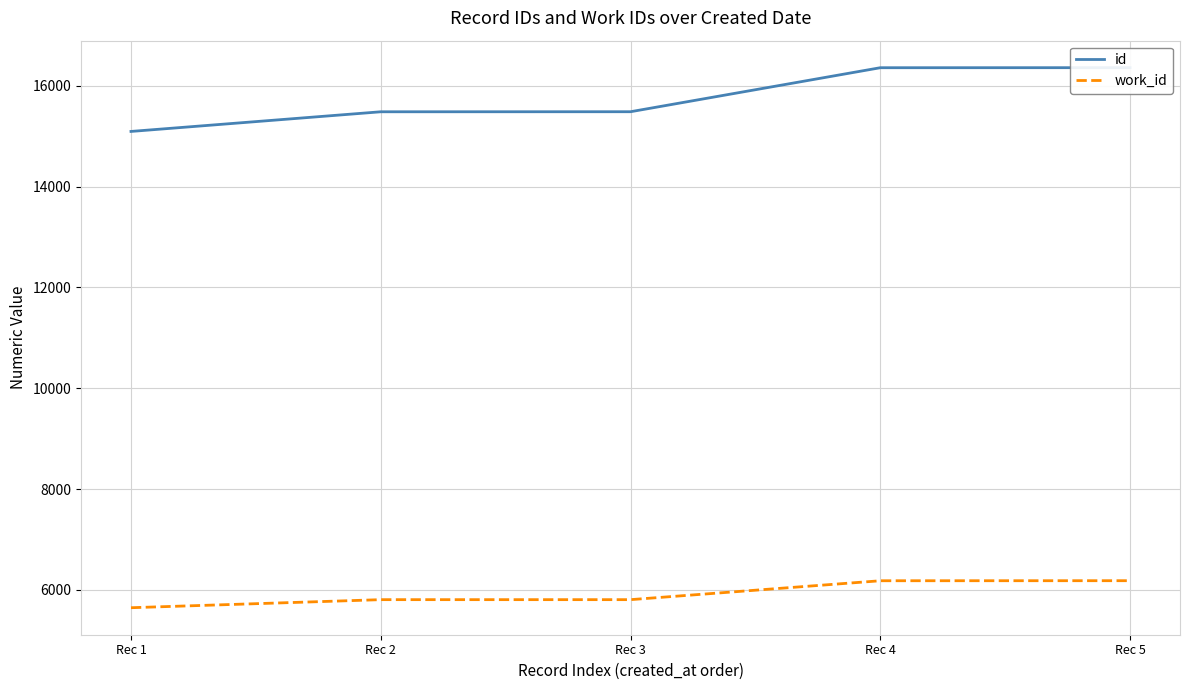

Which series changed the most between Rec 4 and Rec 5?

id